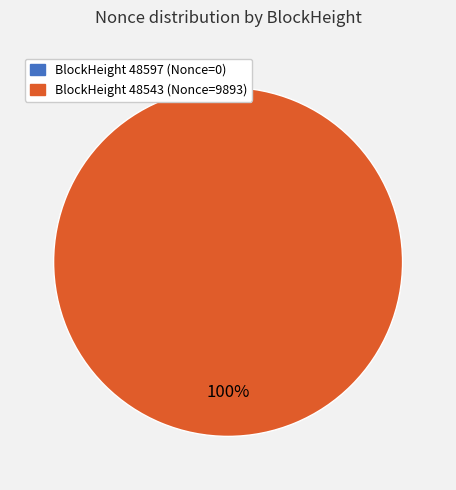

How many segments does this pie chart have?

2